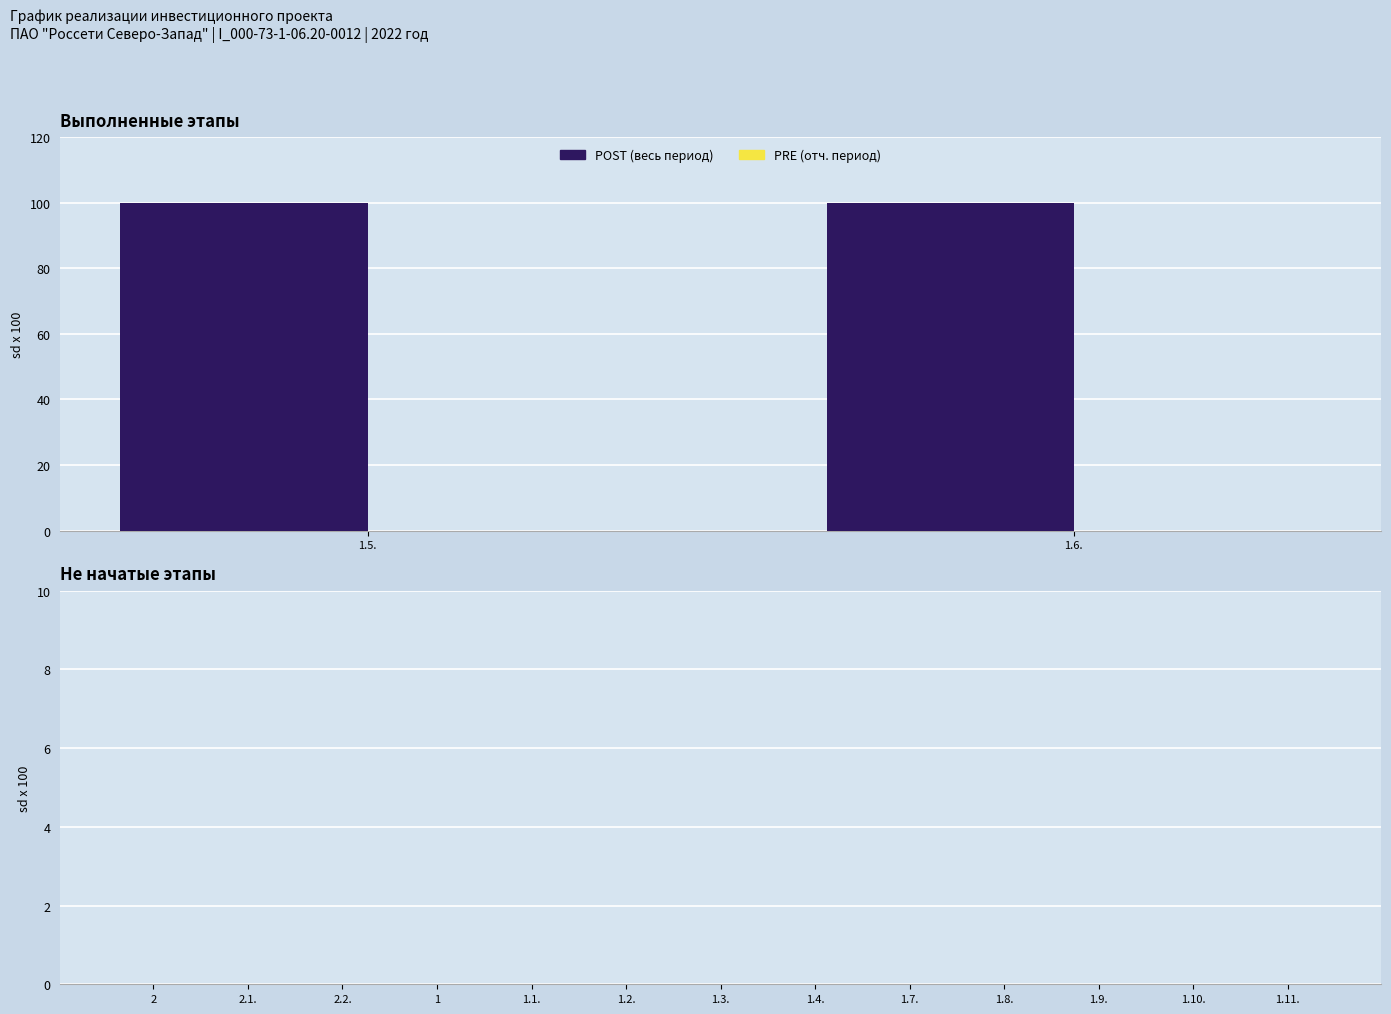

What is the average value of the Процент исполнения (весь период) series?

13